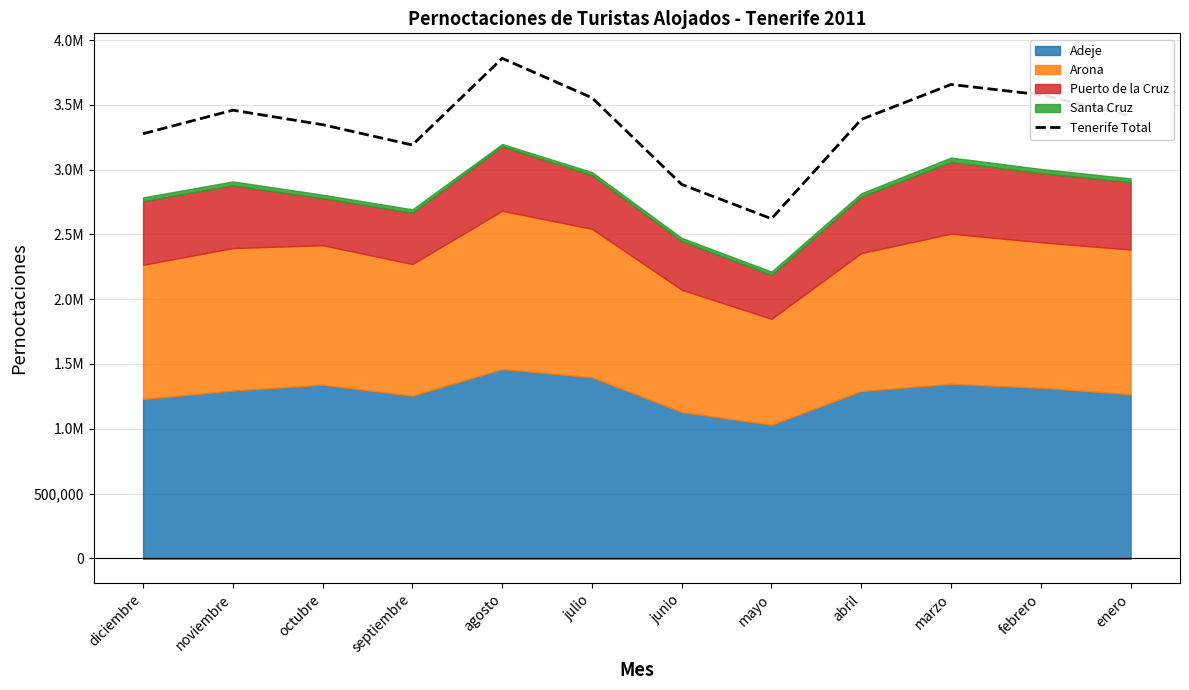

Reading left to right, extract all data points from this chart.

3276850	3458609	3346622	3189974	3858837	3554722	2885529	2621208	3387557	3657065	3577582	3415932